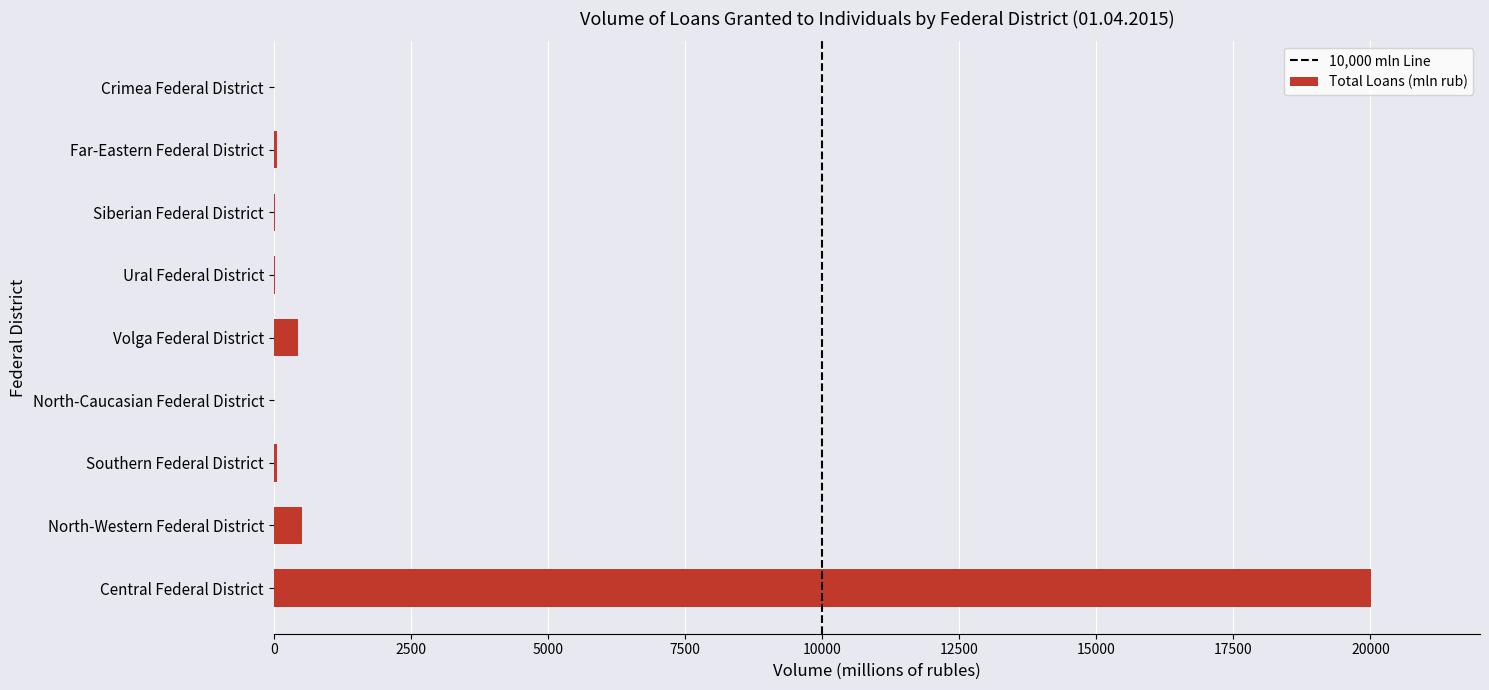

How many series are shown in this chart?

1